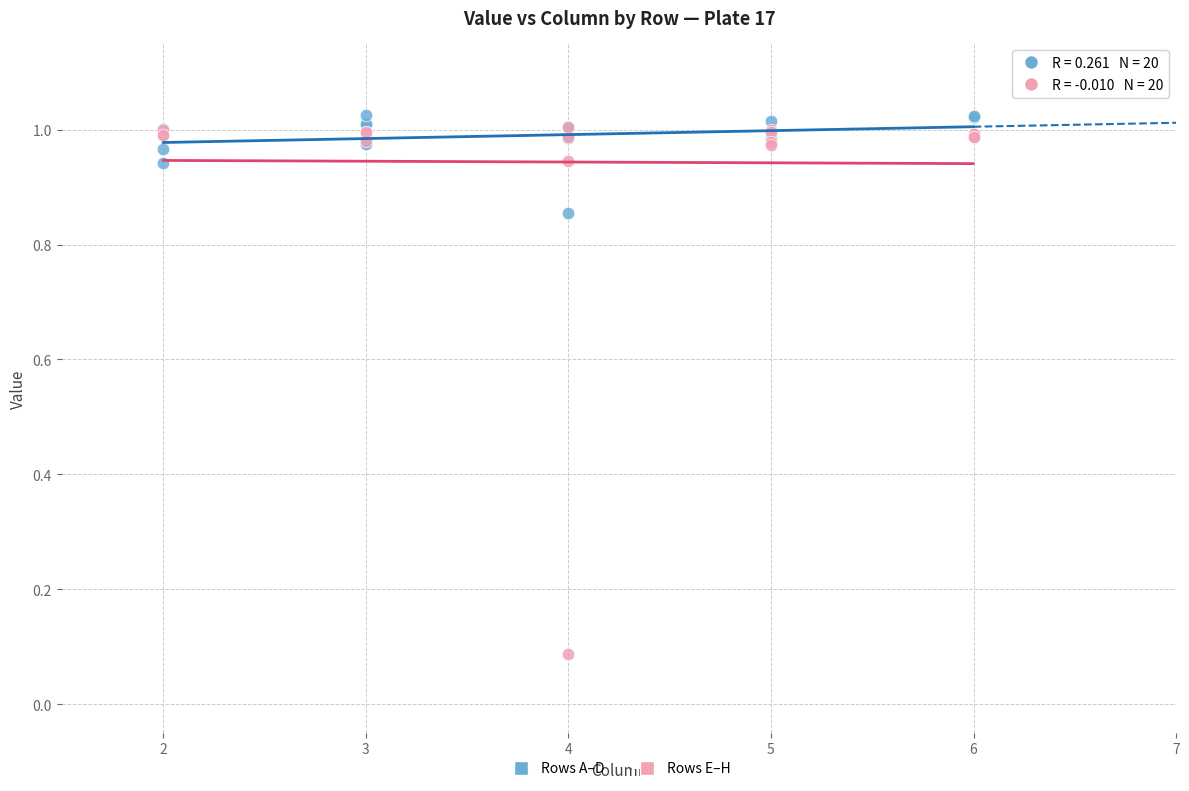

What are all the series names shown in the legend?

Rows A–D, Rows E–H